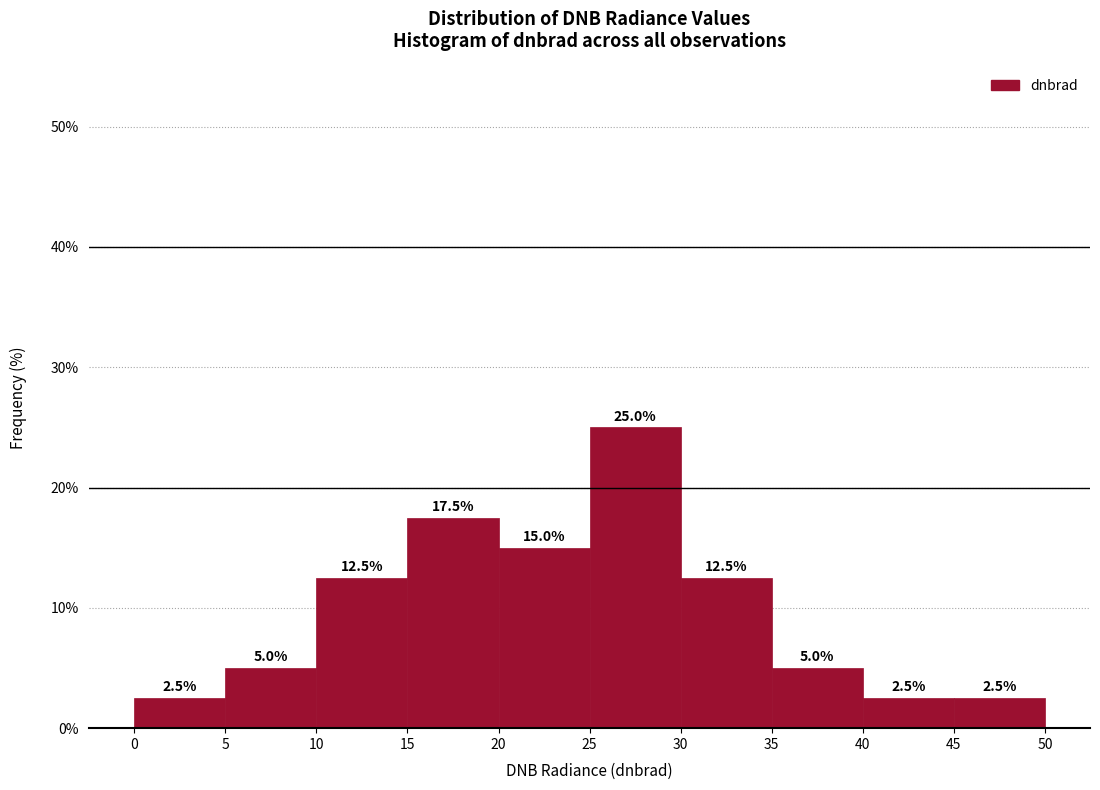

Reading left to right, transcribe this chart: for each bar, give the range it covers on the x-axis and its height.

0 to 5: 2.5
5 to 10: 5.0
10 to 15: 12.5
15 to 20: 17.5
20 to 25: 15.0
25 to 30: 25.0
30 to 35: 12.5
35 to 40: 5.0
40 to 45: 2.5
45 to 50: 2.5